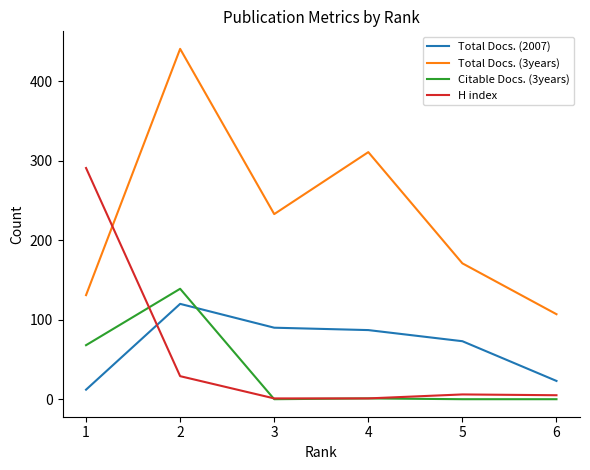

What is the spread (max minus min) of values at 1?

279